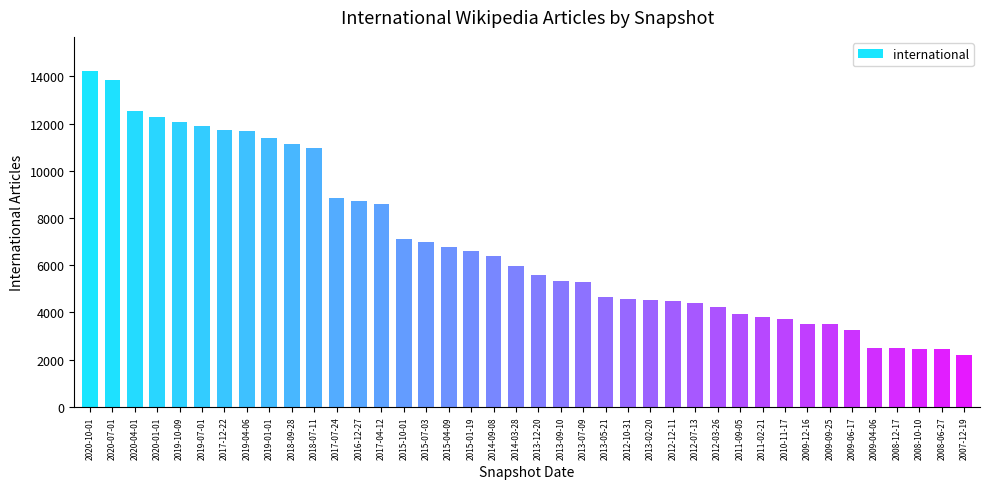

How many data points are less than 5975?

20